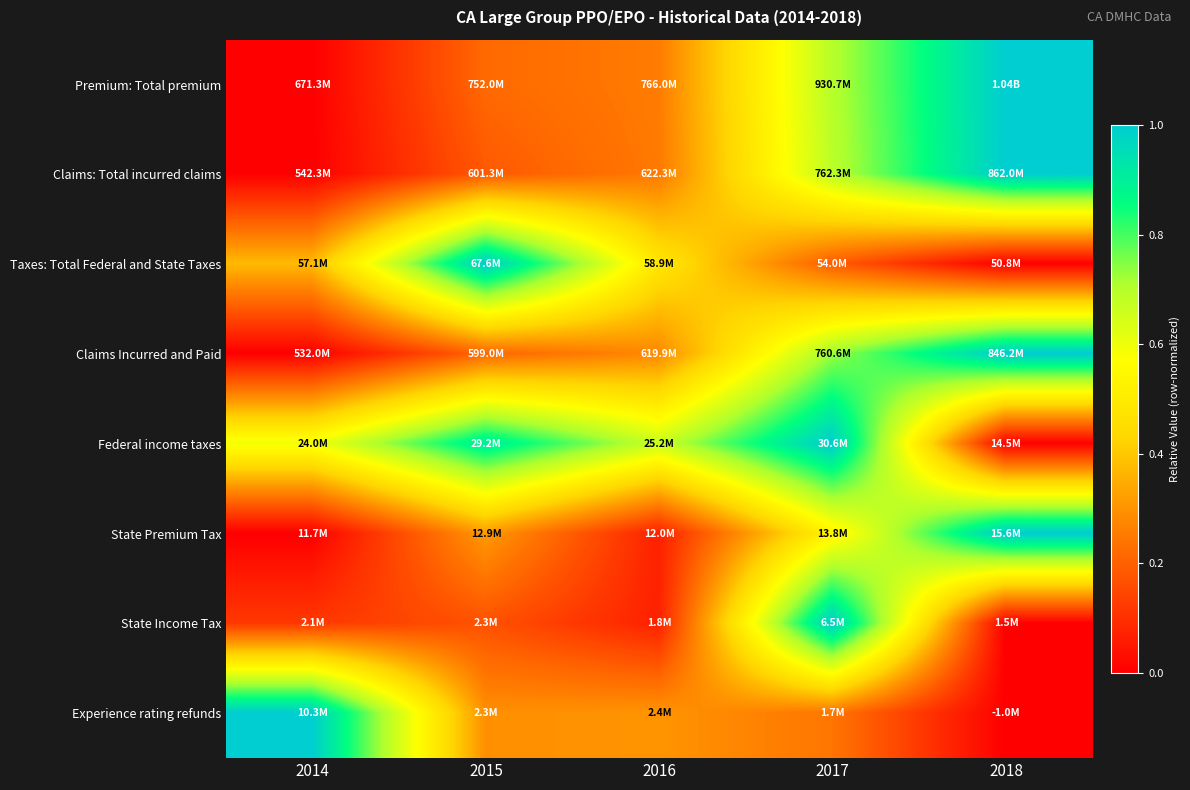

At how many categories does at least one series exceed 0?

5